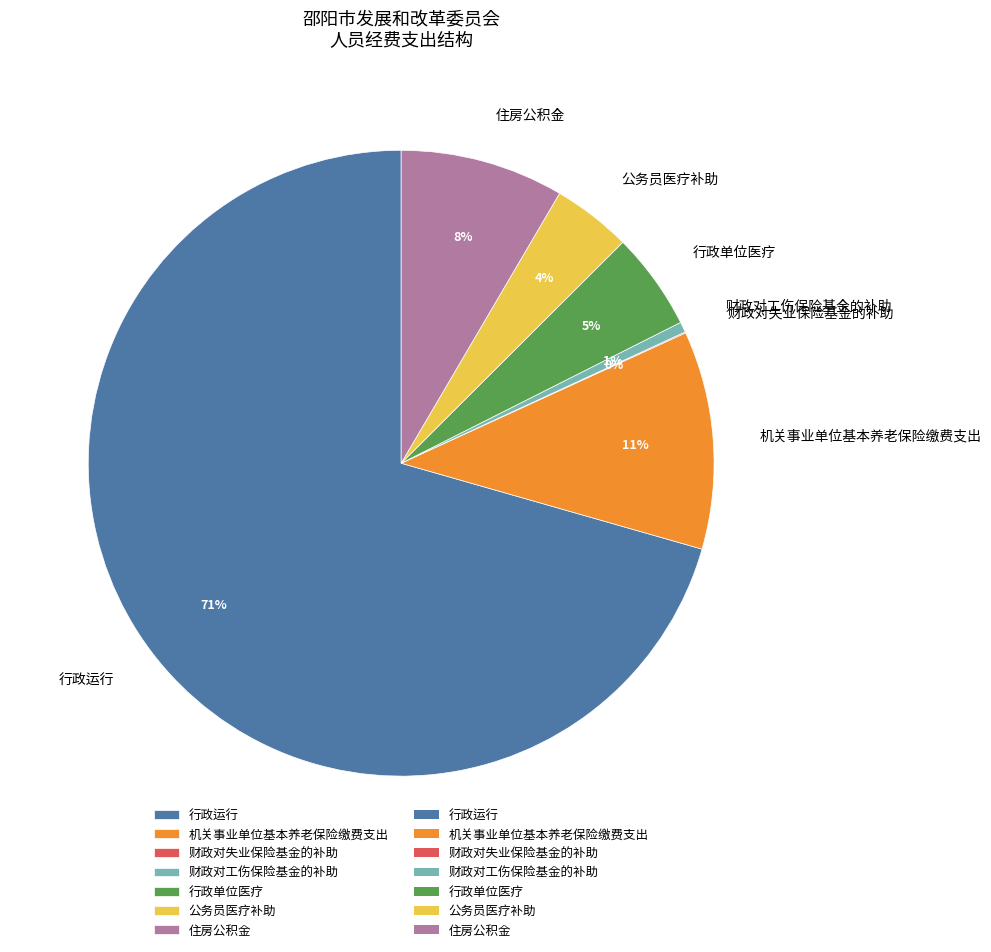

Which category has the biggest portion of the pie?

行政运行